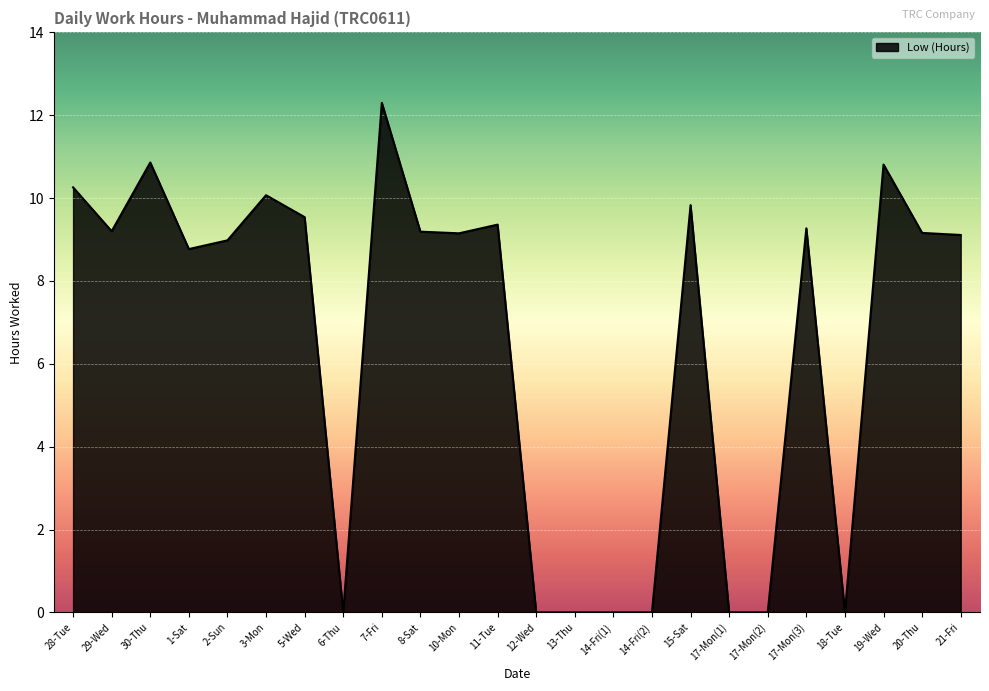

Between 17-Mon(2) and 1-Sat, which is larger?

1-Sat